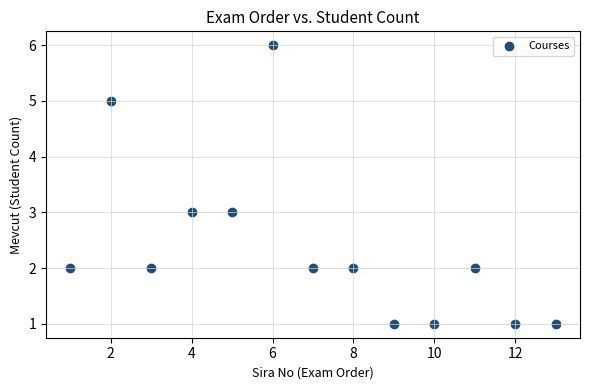

What is the range of Y values (max minus min)?

5